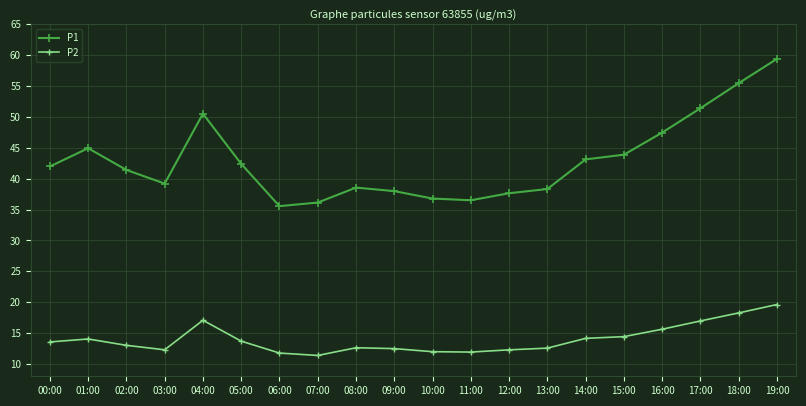

What is the sum of the P2 values at 03:00 and 11:00?

24.2